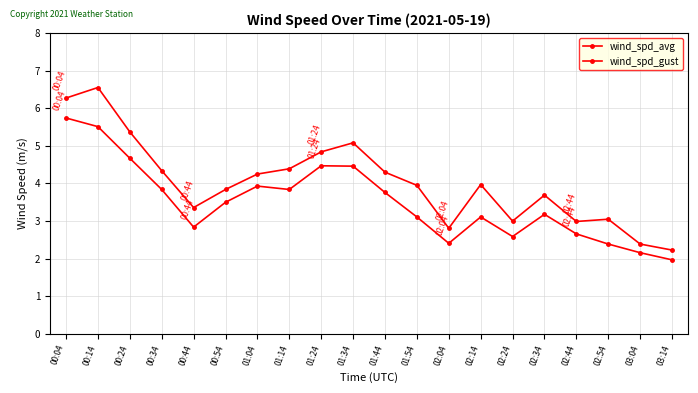

What is the spread (max minus min) of values at 02:14?

0.9